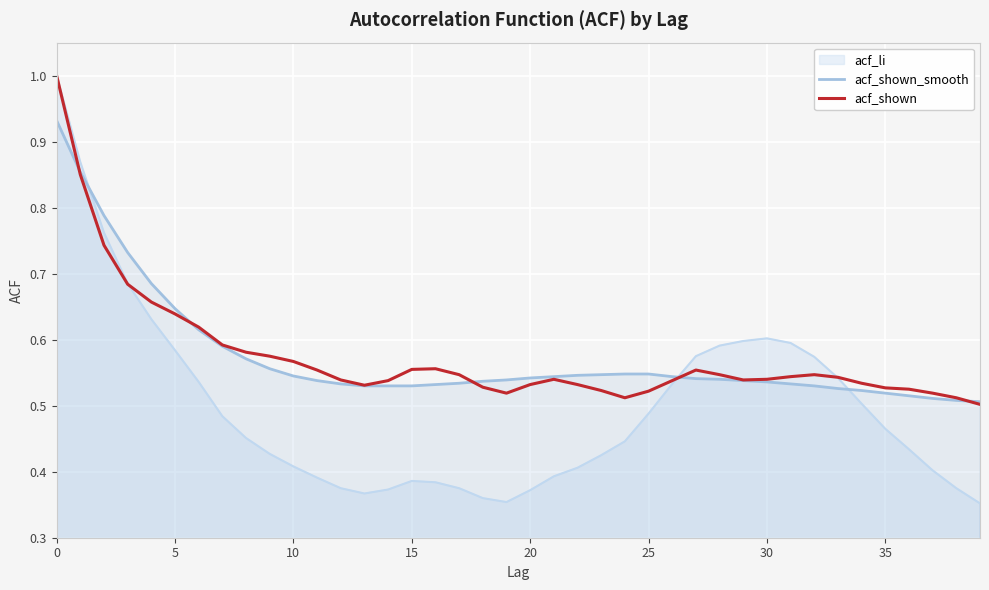

Which series changed the most between 17 and 21?

acf_shown_smooth